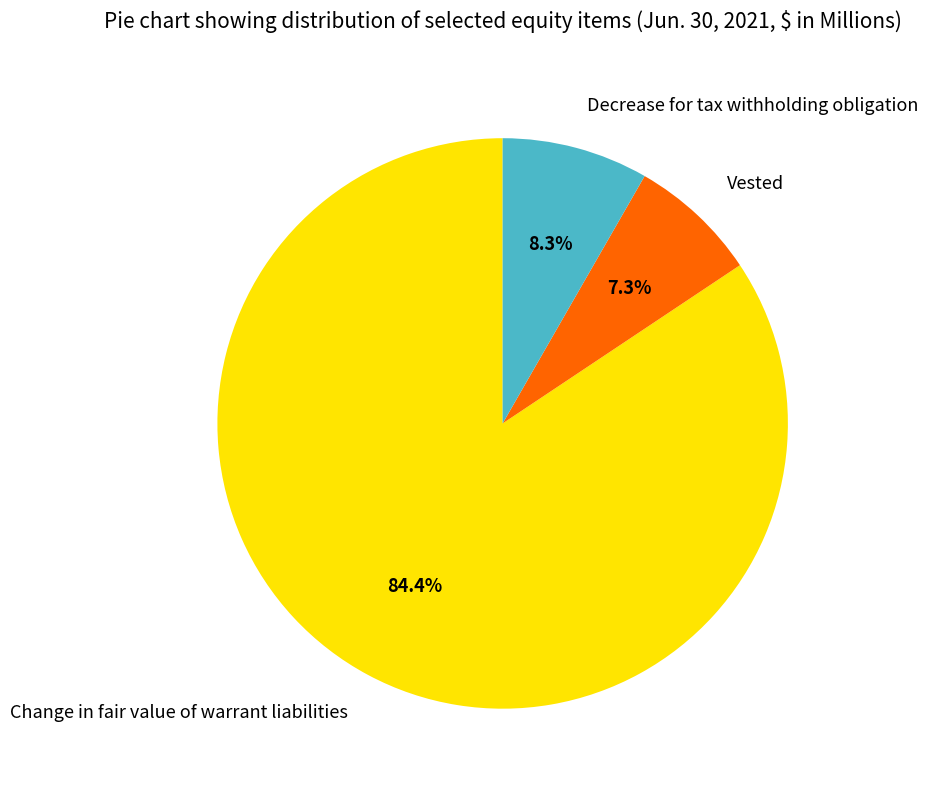

Rank the categories by value from highest to lowest.

Change in fair value of warrant liabilities, Decrease for tax withholding obligation, Vested